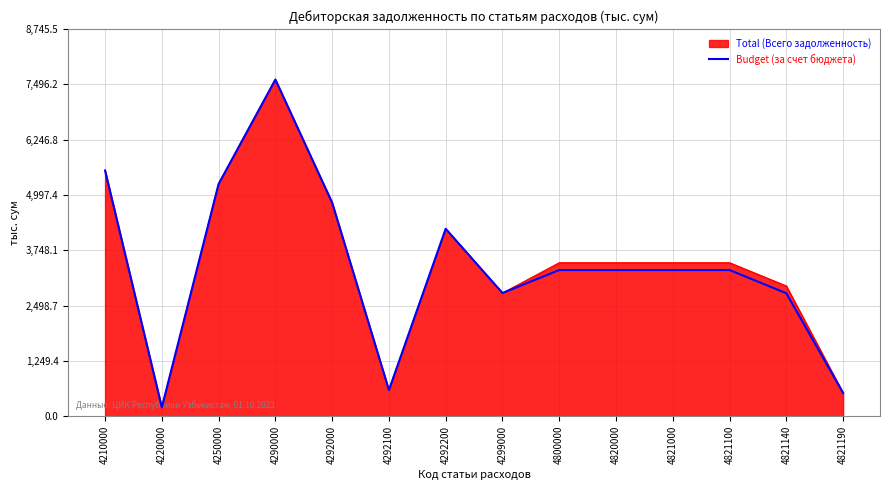

Which category has the highest value in the Budget (за счет бюджета) series?

4290000